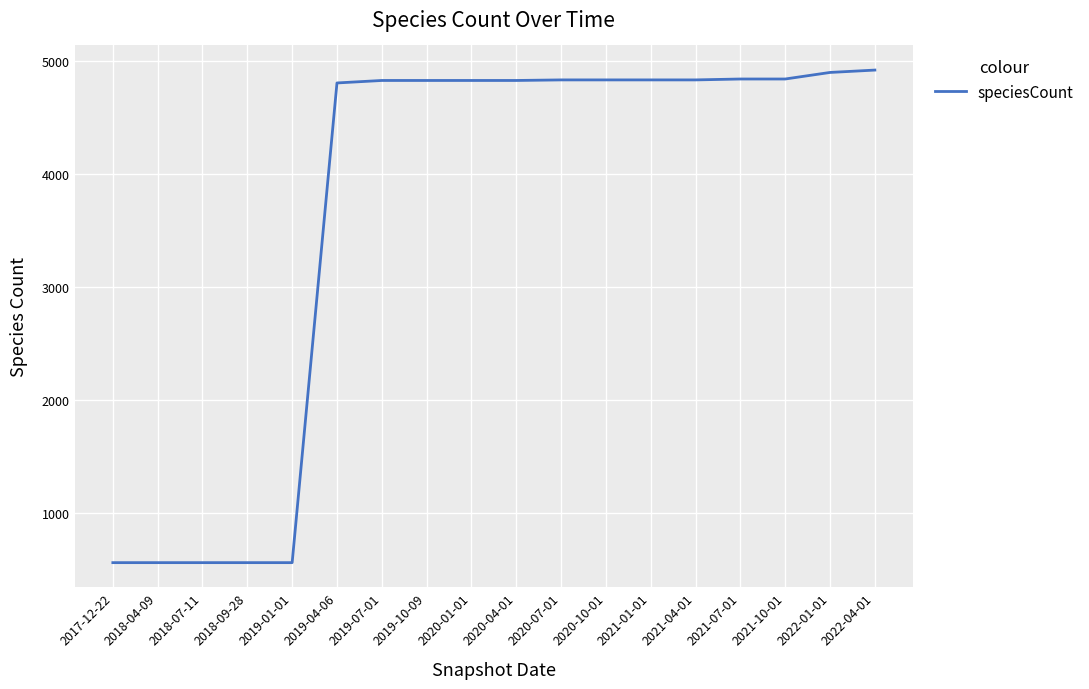

Does the chart have visible grid lines?

Yes